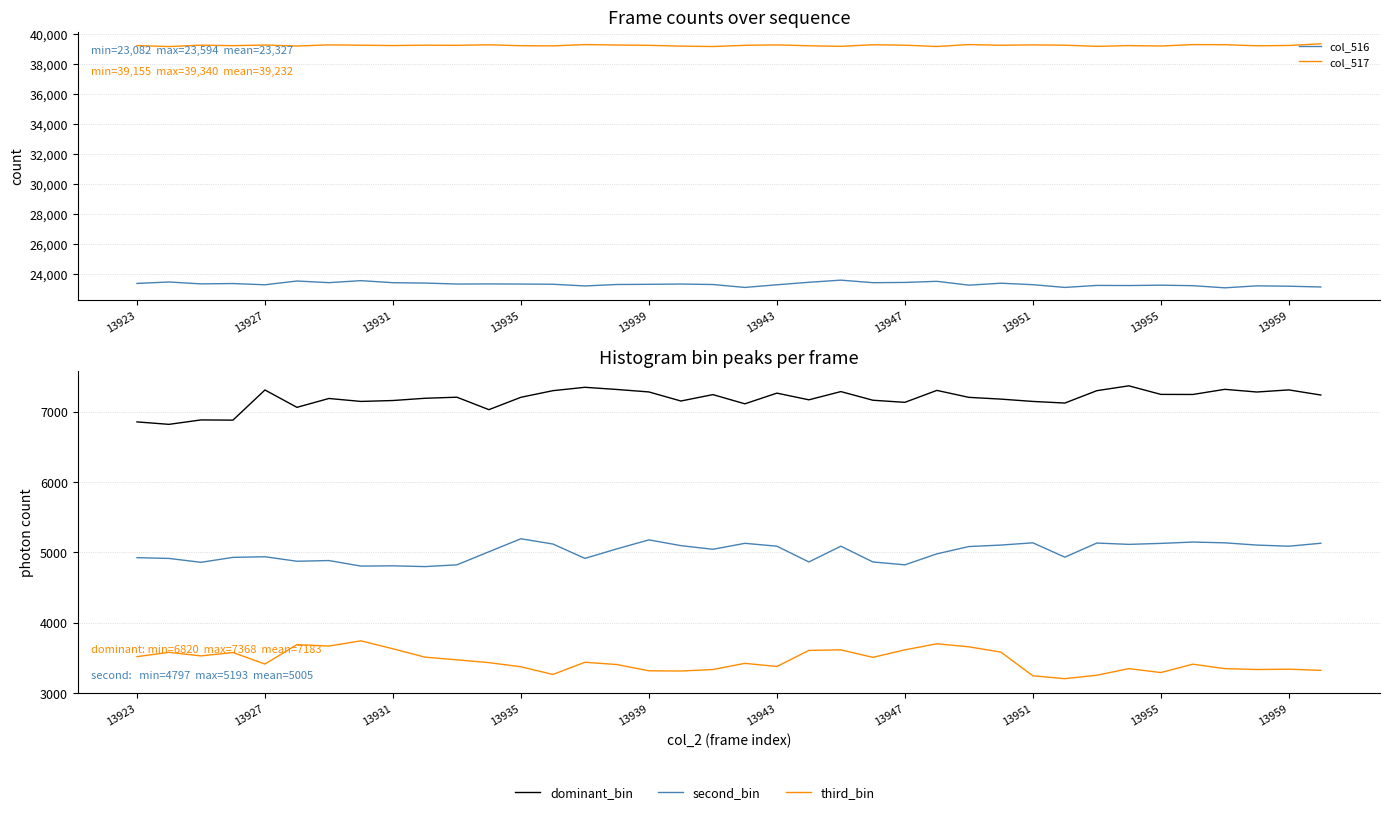

Does the chart display data point markers on the line(s)?

No